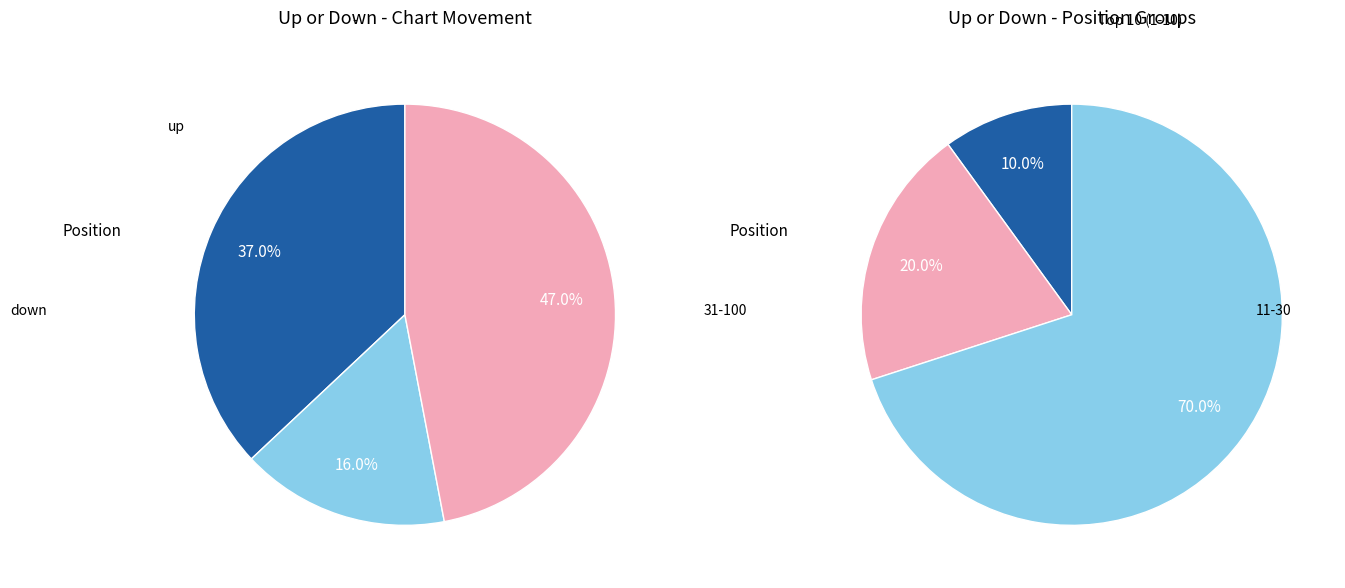

What is the change in value from down to -?

+31